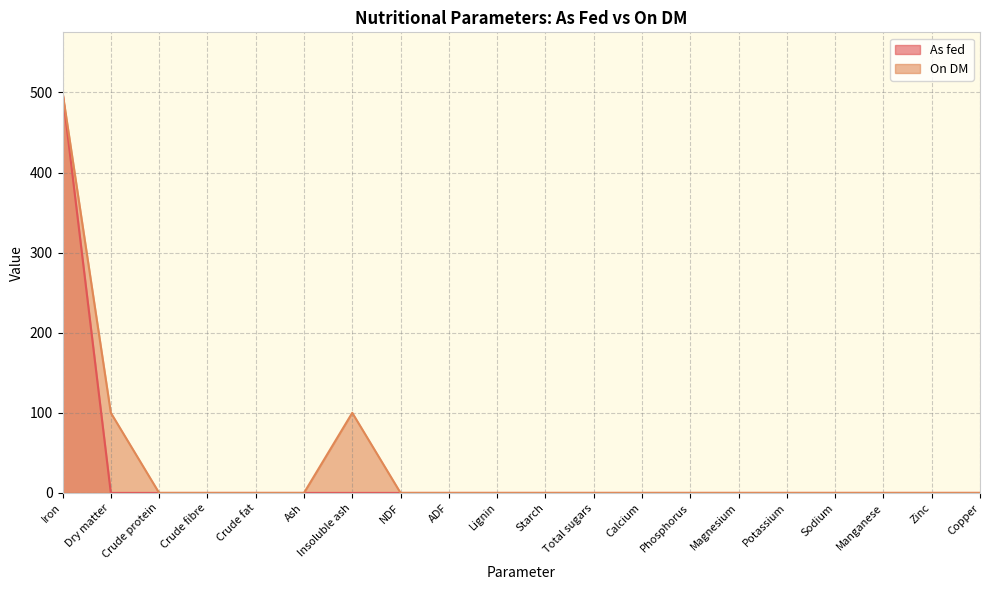

Reading right to left, what are all the values shown in this chart?

Copper=0	Zinc=0	Manganese=0	Sodium=0	Potassium=0	Magnesium=0	Phosphorus=0	Calcium=0	Total sugars=0	Starch=0	Lignin=0	ADF=0	NDF=0	Insoluble ash=0	Ash=0	Crude fat=0	Crude fibre=0	Crude protein=0	Dry matter=0	Iron=500